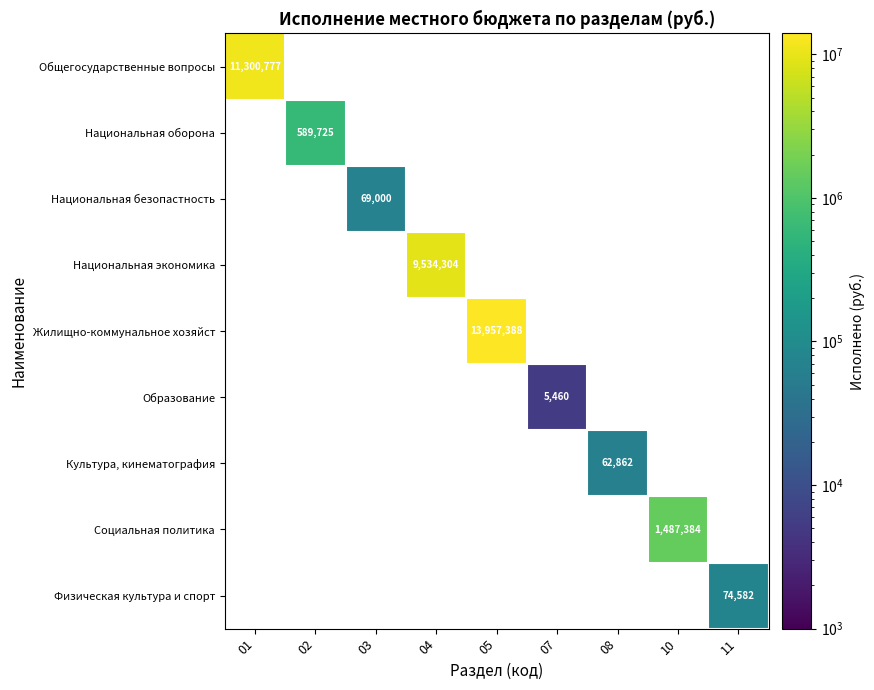

At how many categories does at least one series exceed 9654390?

2